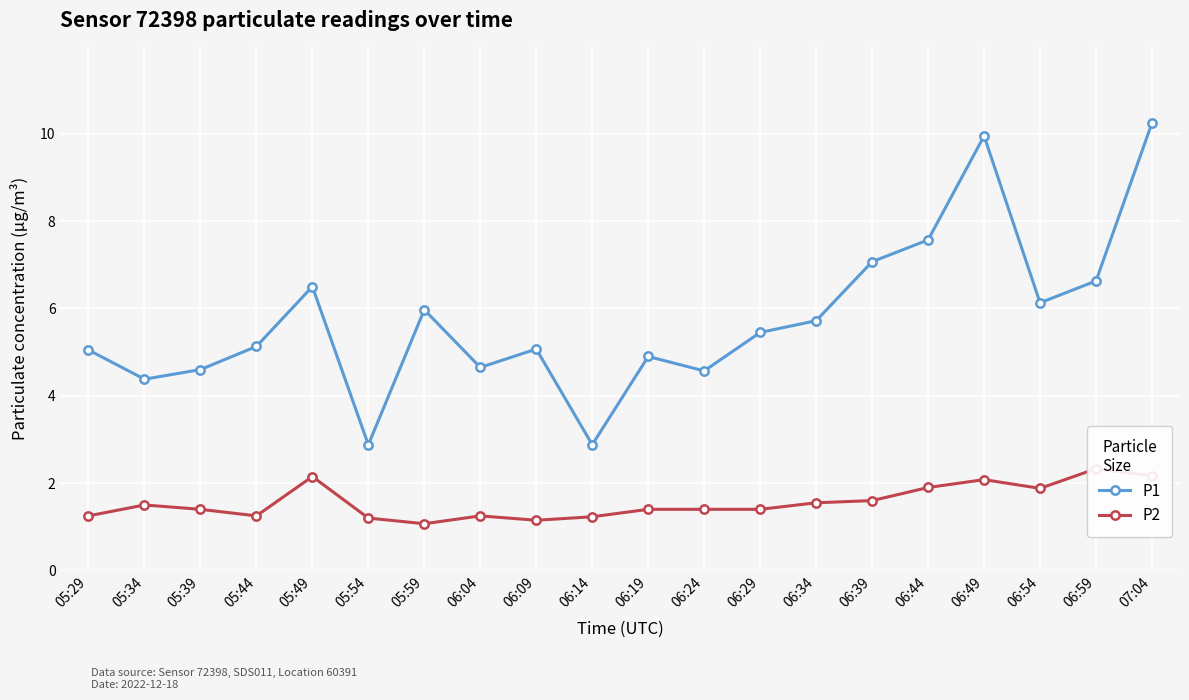

What is the average value of the P1 series?

5.8